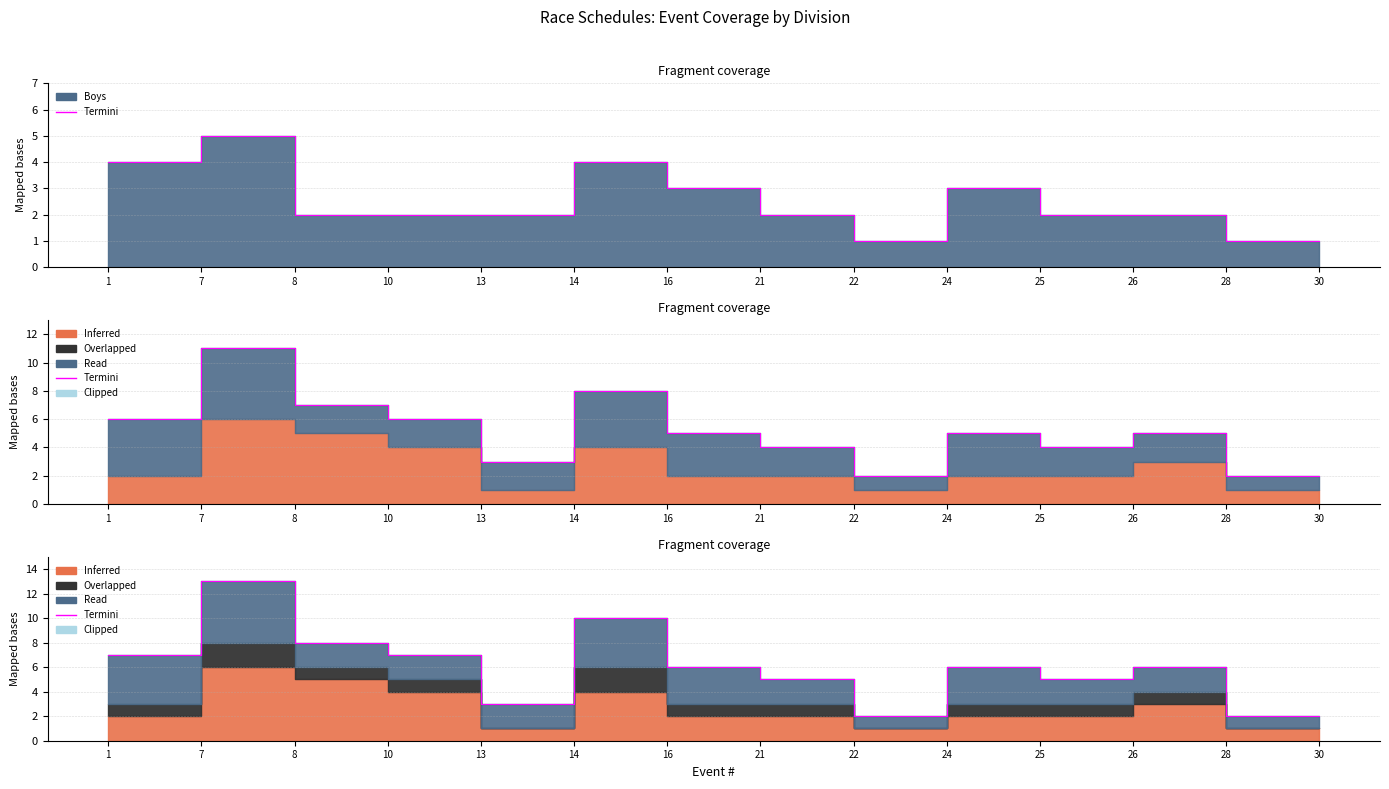

How many points are higher than both their immediate neighbors (excluding endpoints)?

4